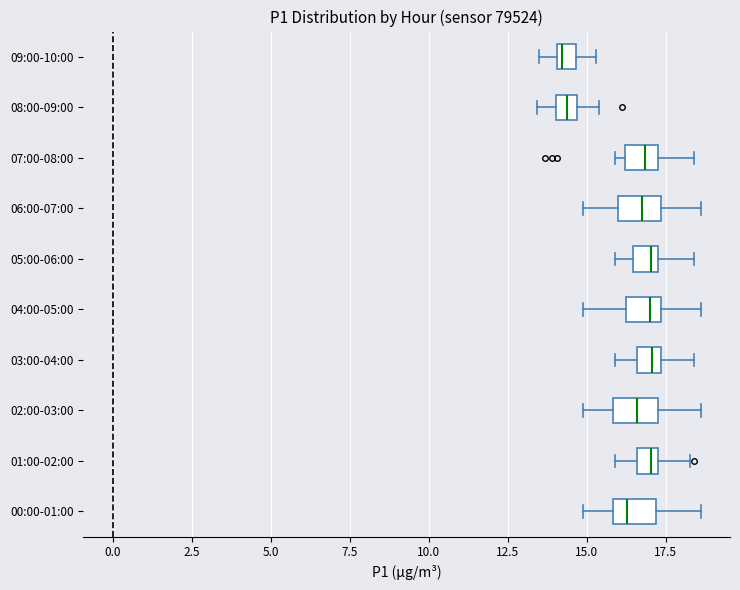

Where is the left edge of the box for 04:00-05:00 on the x-axis? The values are not printed on the chart, so give them approximately, as read against the axis.

16.0